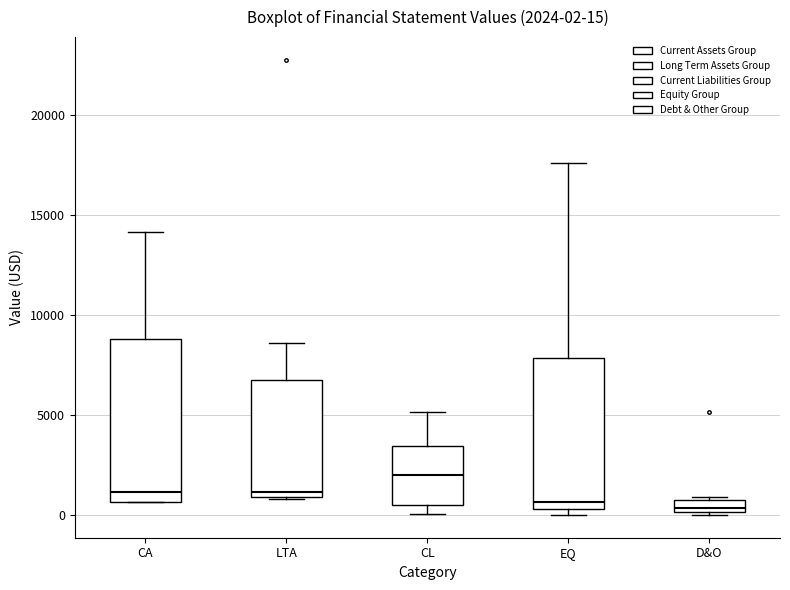

Which box is the tallest, from its lower edge to its upper edge?

CA